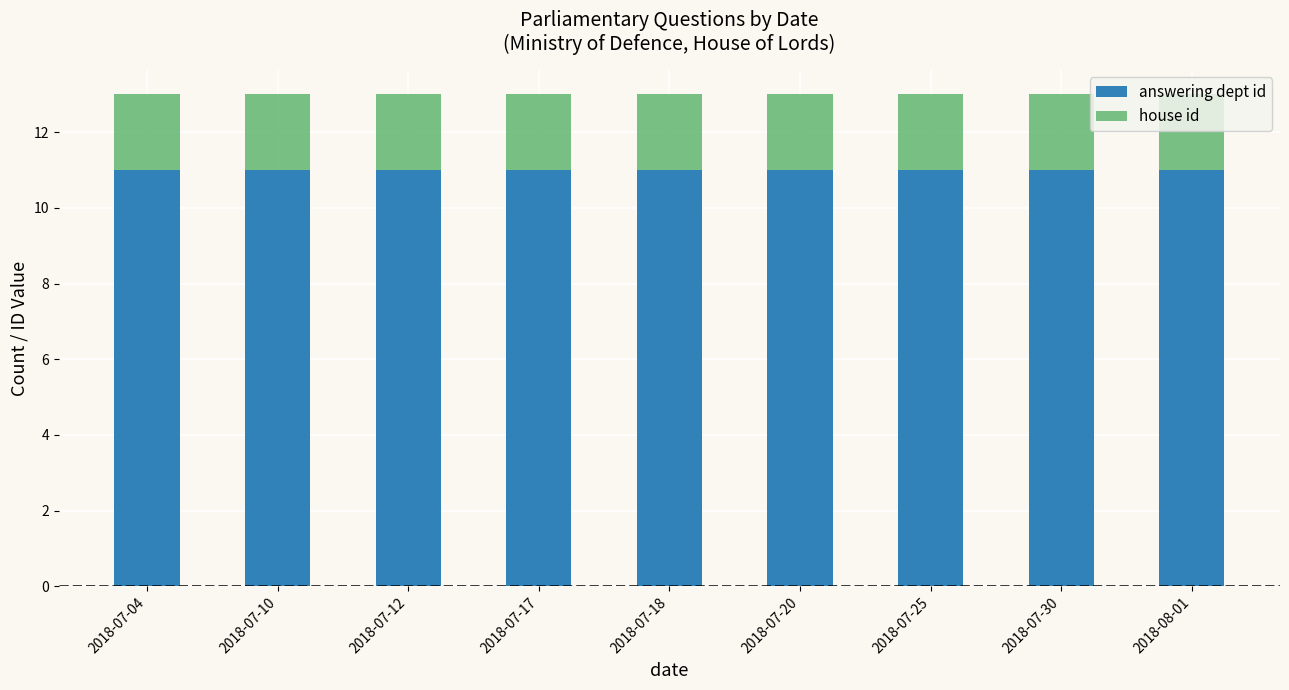

What is the total value across all series at 2018-07-18?

13